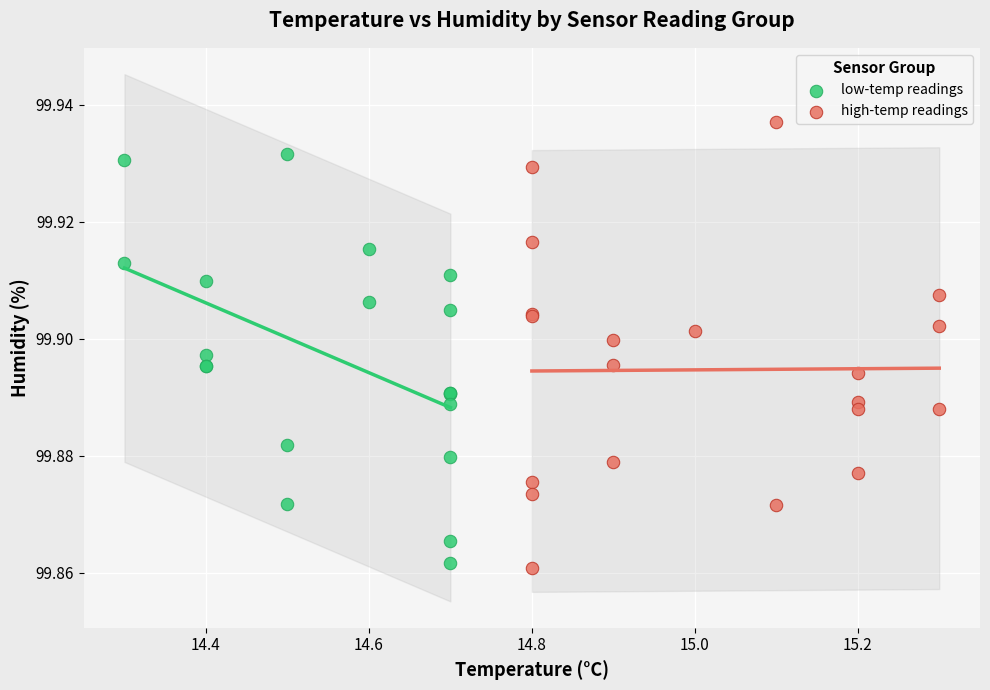

Which series reaches the minimum Y coordinate?

high-temp readings